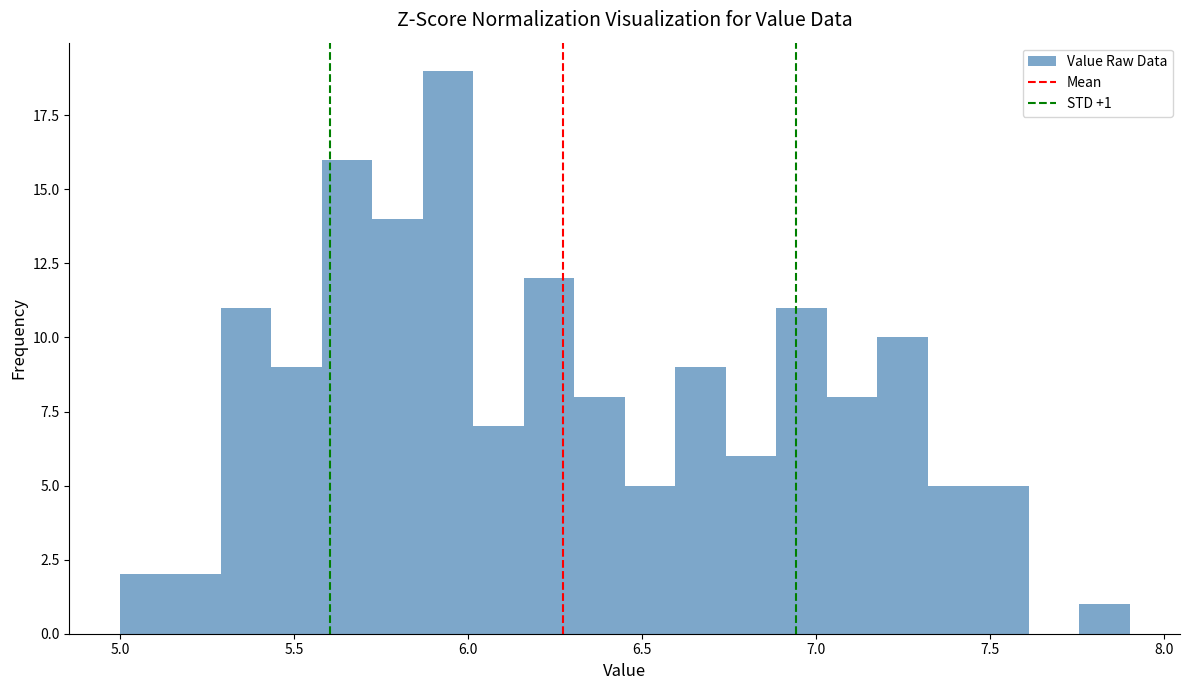

Read against the x-axis, roughly where is the centre of the tallest bar?

5.95